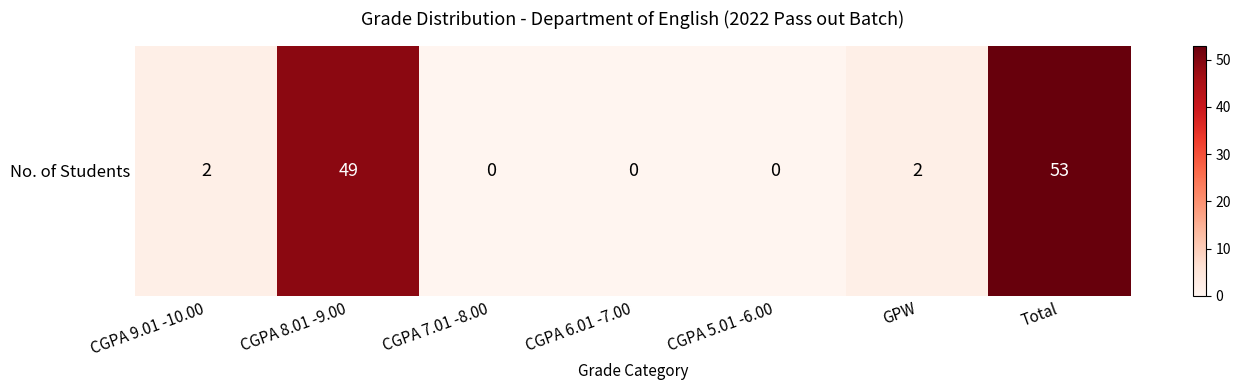

Reading left to right, what are all the values shown in this chart?

CGPA 9.01 -10.00=2	CGPA 8.01 -9.00=49	CGPA 7.01 -8.00=0	CGPA 6.01 -7.00=0	CGPA 5.01 -6.00=0	GPW=2	Total=53